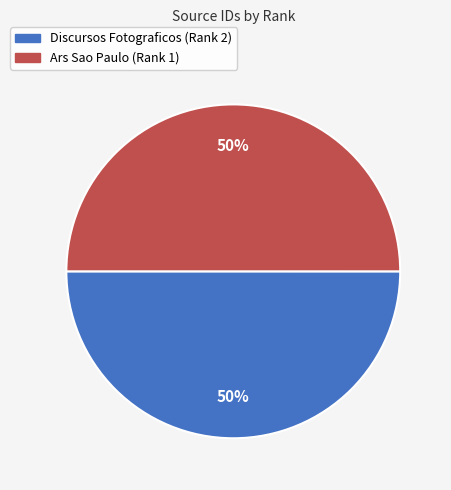

The Ars Sao Paulo (Rank 1) slice represents 50% of the pie. True or false?

True